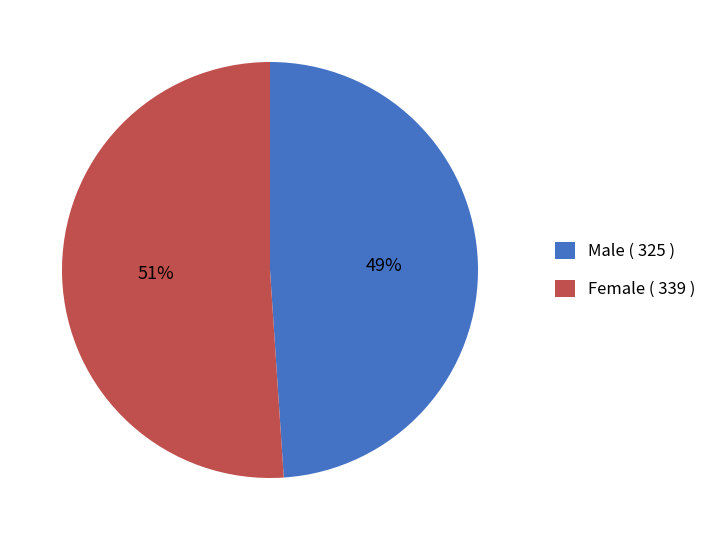

Which slice represents more than half of the pie?

Female ( 339 )